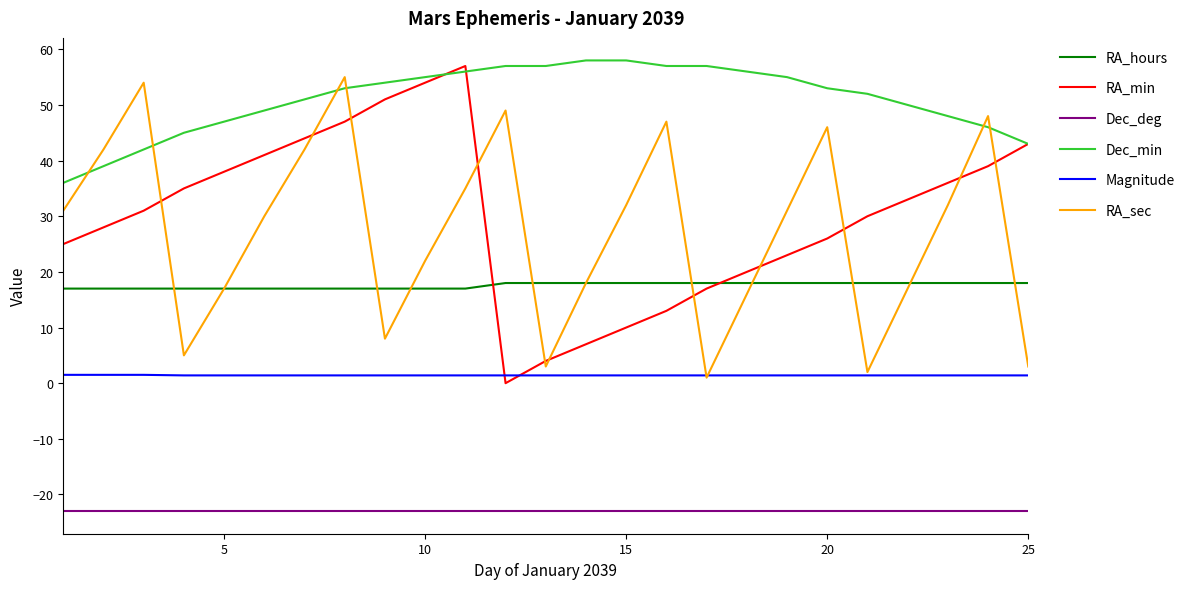

Rank the series by their maximum value, from lowest to highest.

Dec_deg, Magnitude, RA_hours, RA_sec, RA_min, Dec_min